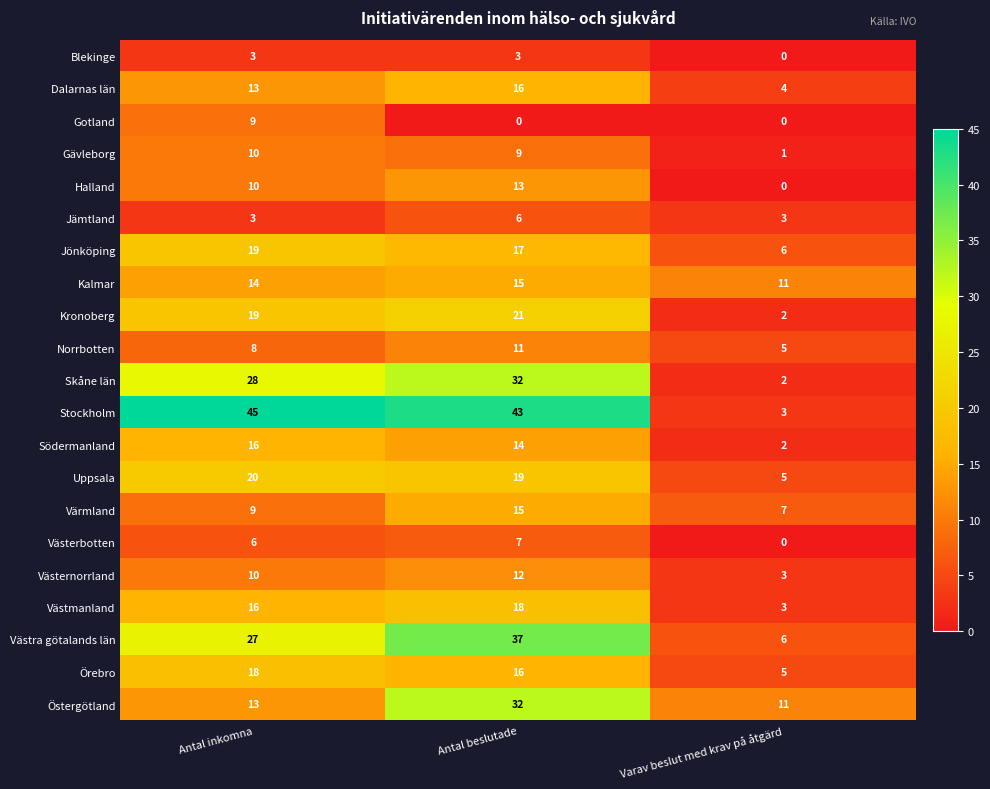

Which series has the largest total across all categories?

Stockholm